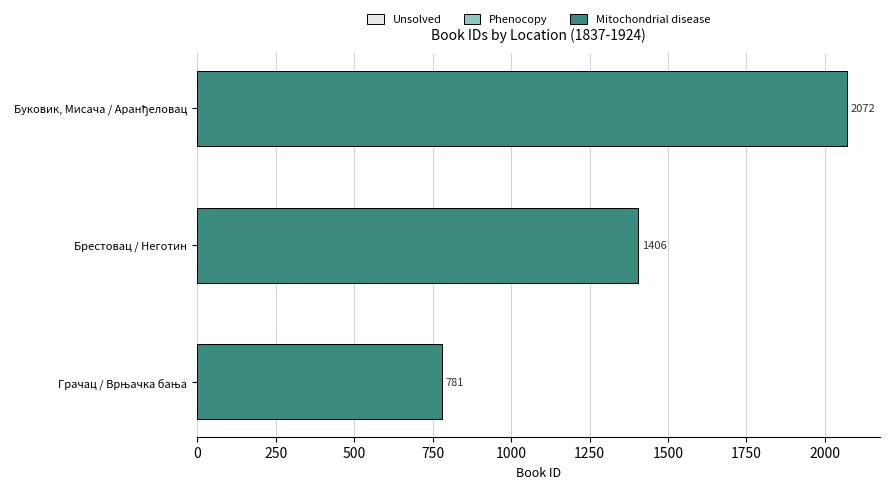

What is the sum of all values?

4259